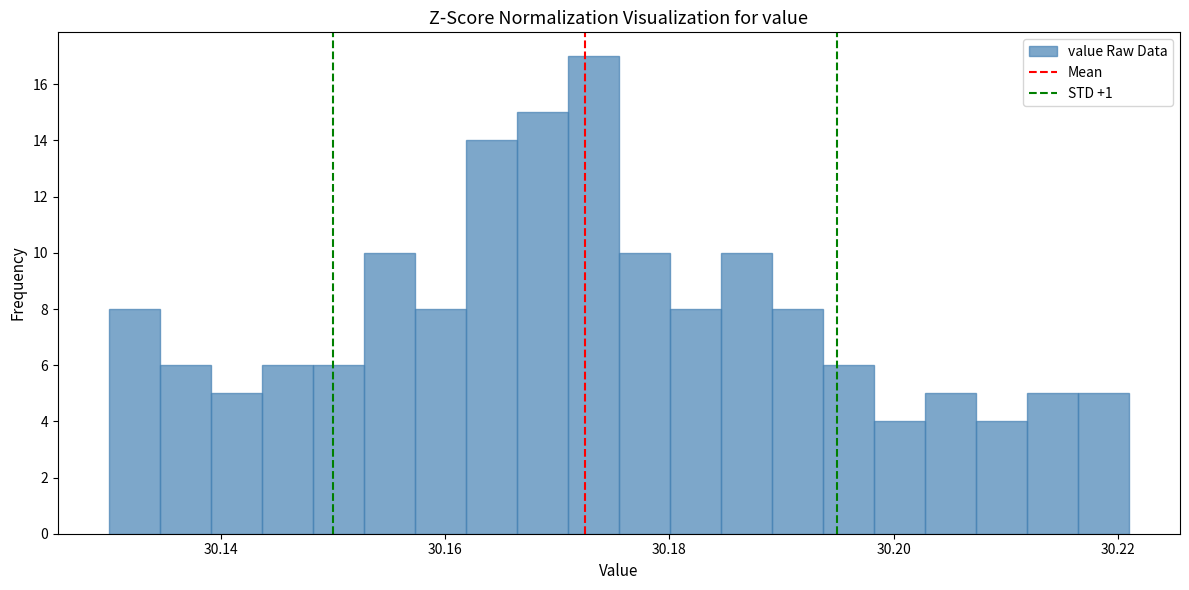

Read against the x-axis, roughly where is the centre of the tallest bar?

30.174